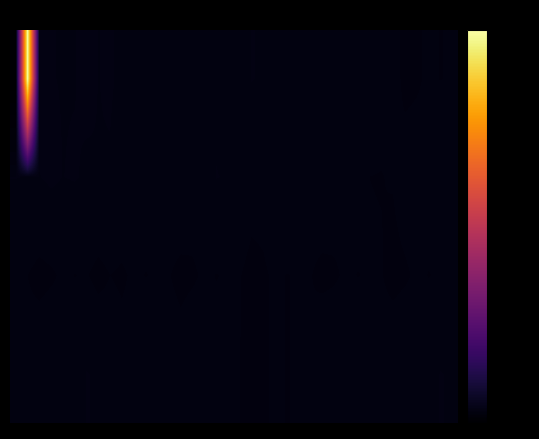

Count the number of categories in the chart.

38